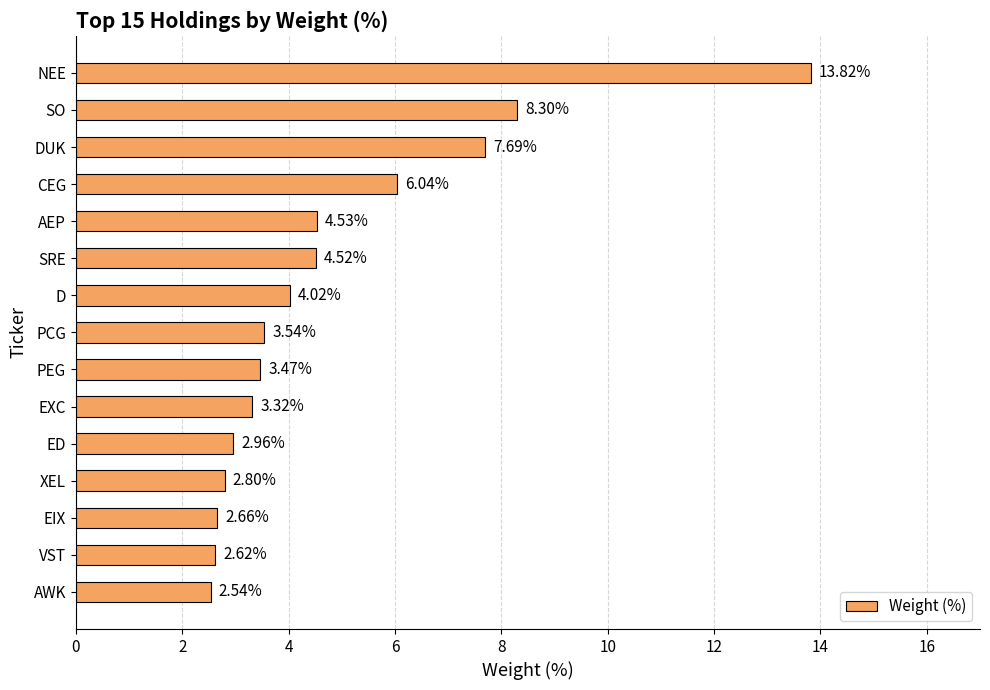

What is the label of the 4th bar from the bottom?

XEL